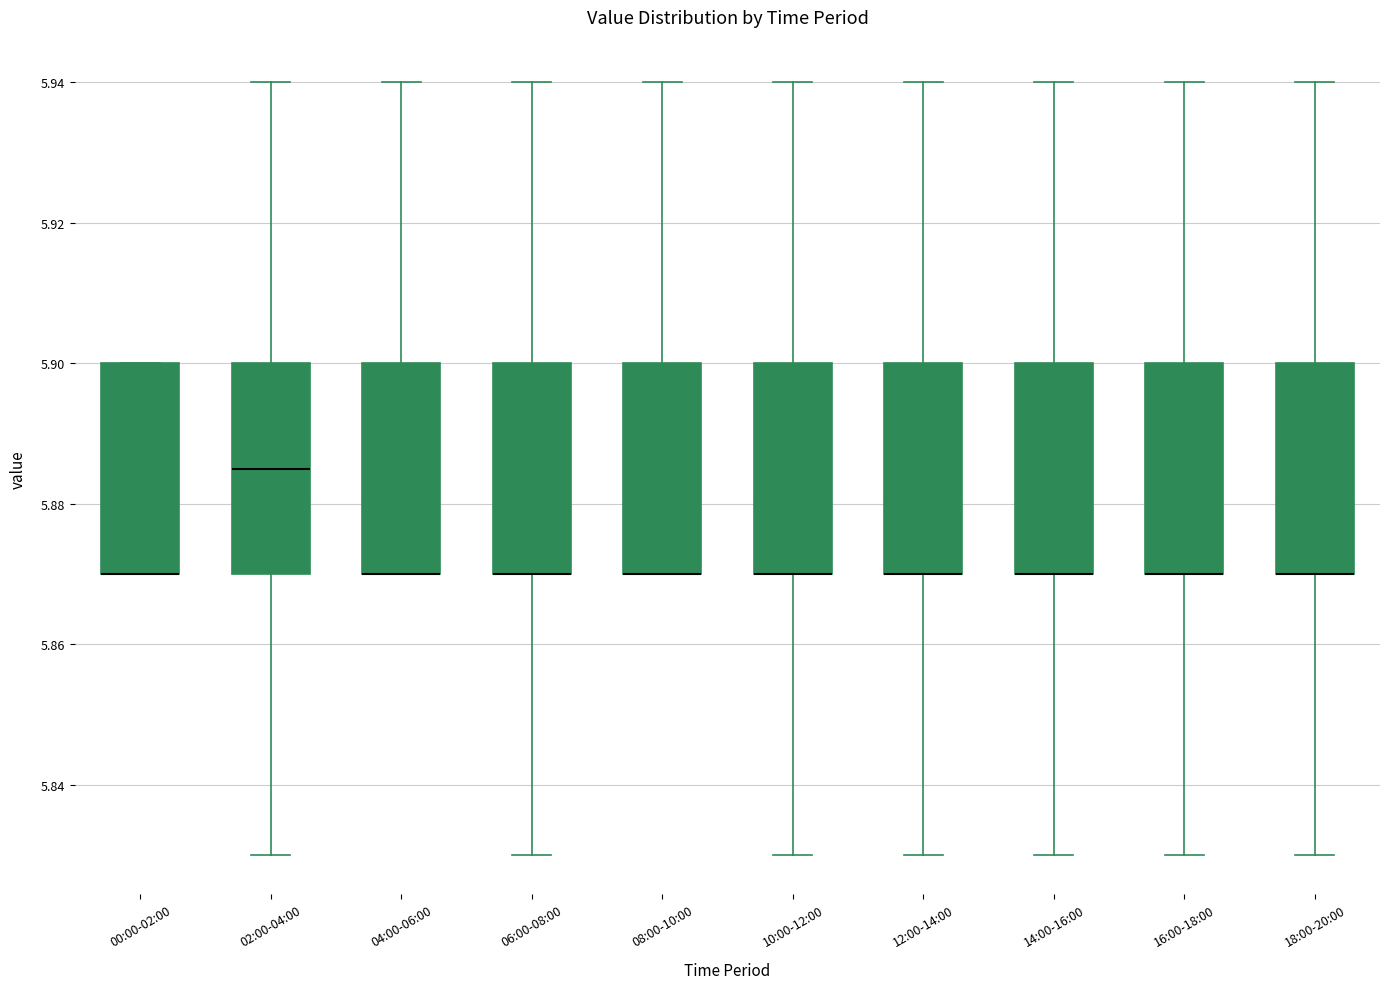

Reading left to right, transcribe this box plot: for each box, give where its median line is, the range the box spans, and where its two whiskers end, as read against the y-axis. The values are not printed on the chart, so give them approximately, as read against the axis.

00:00-02:00: median 5.870 (drawn on the box's lower edge), box 5.870 to 5.900, whiskers 5.870 to 5.900
02:00-04:00: median 5.886, box 5.870 to 5.900, whiskers 5.830 to 5.940
04:00-06:00: median 5.870 (drawn on the box's lower edge), box 5.870 to 5.900, whiskers 5.870 to 5.940
06:00-08:00: median 5.870 (drawn on the box's lower edge), box 5.870 to 5.900, whiskers 5.830 to 5.940
08:00-10:00: median 5.870 (drawn on the box's lower edge), box 5.870 to 5.900, whiskers 5.870 to 5.940
10:00-12:00: median 5.870 (drawn on the box's lower edge), box 5.870 to 5.900, whiskers 5.830 to 5.940
12:00-14:00: median 5.870 (drawn on the box's lower edge), box 5.870 to 5.900, whiskers 5.830 to 5.940
14:00-16:00: median 5.870 (drawn on the box's lower edge), box 5.870 to 5.900, whiskers 5.830 to 5.940
16:00-18:00: median 5.870 (drawn on the box's lower edge), box 5.870 to 5.900, whiskers 5.830 to 5.940
18:00-20:00: median 5.870 (drawn on the box's lower edge), box 5.870 to 5.900, whiskers 5.830 to 5.940